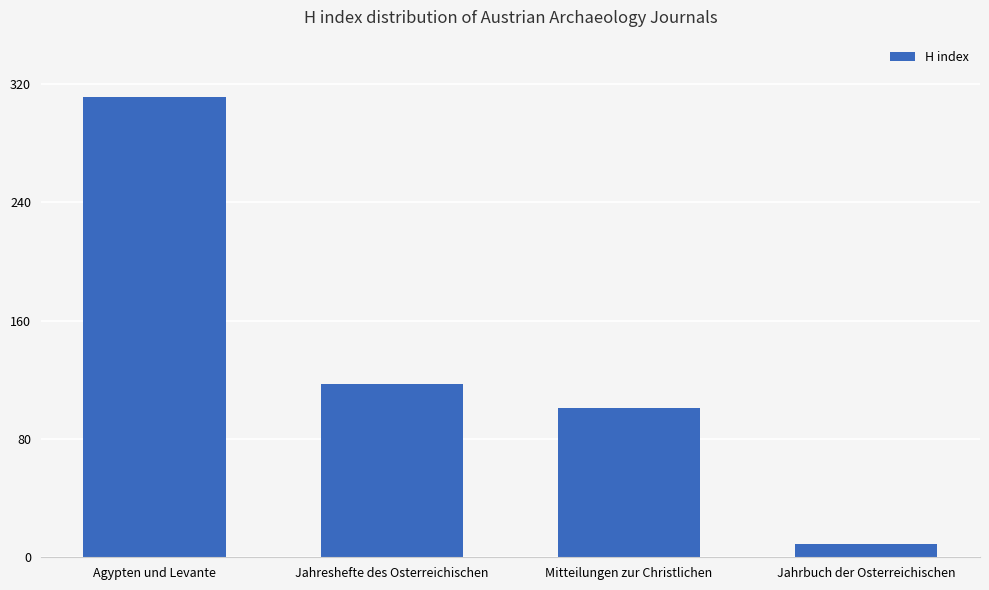

Does the chart contain any negative values?

No